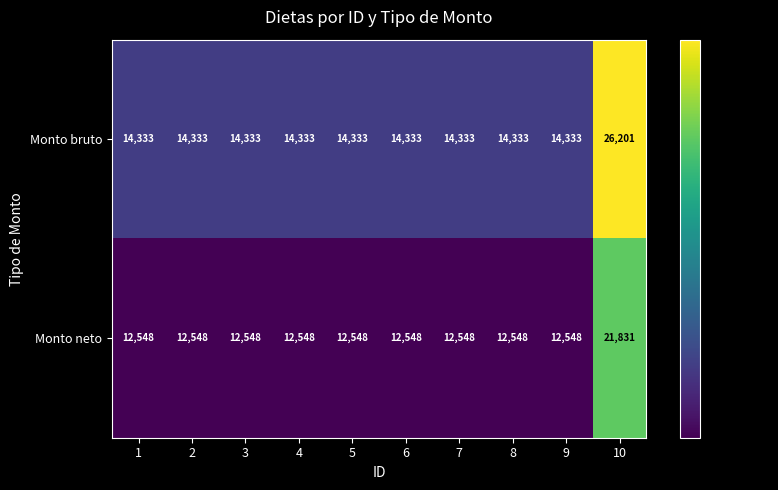

What is the sum of the Monto bruto values at 4 and 3?

28666